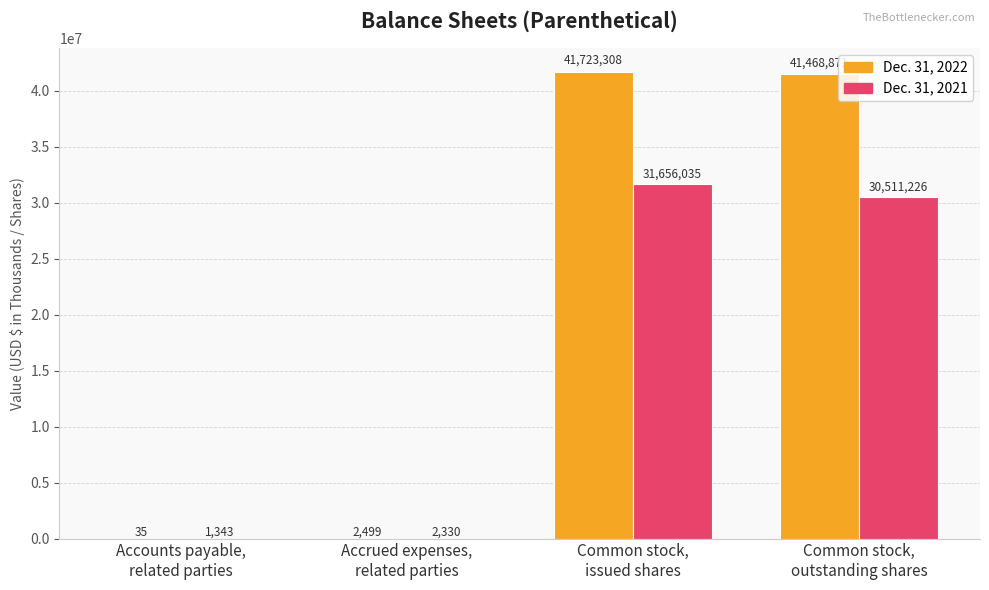

How many groups of bars are there?

4